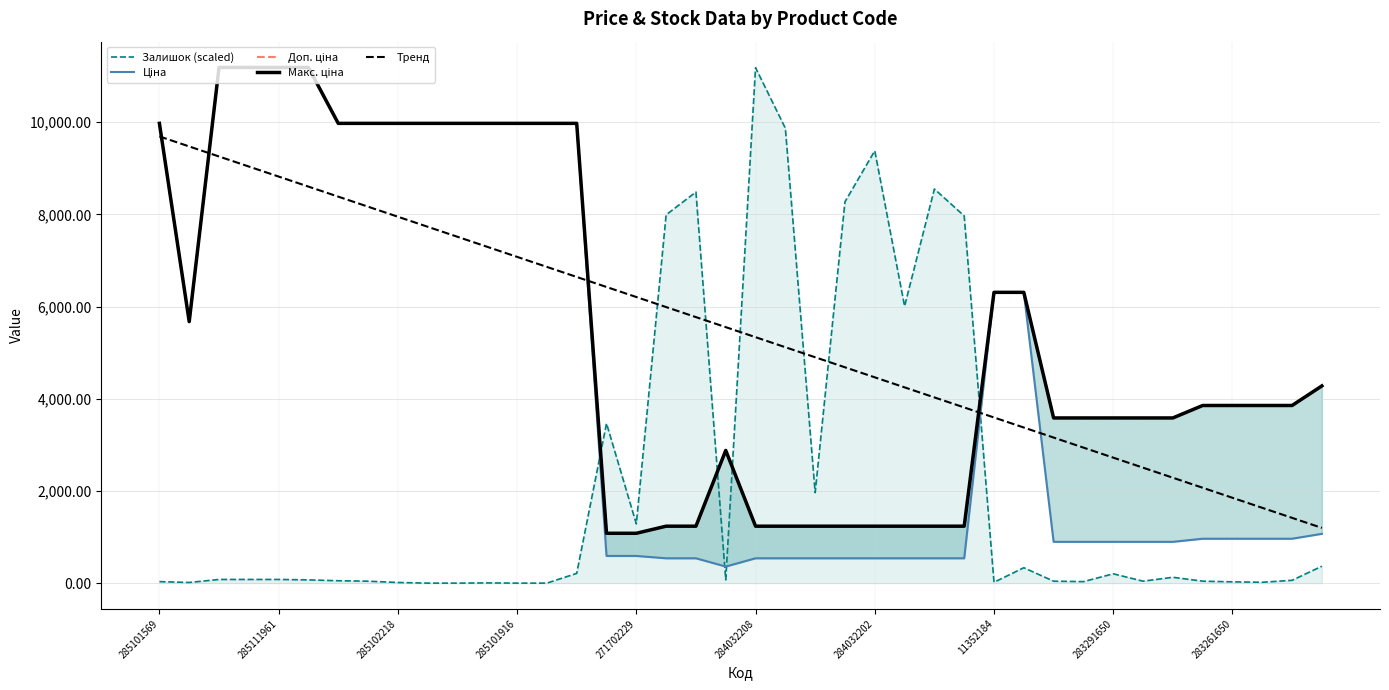

The value of Залишок (scaled) at 284032202 is 4821.6. True or false?

False